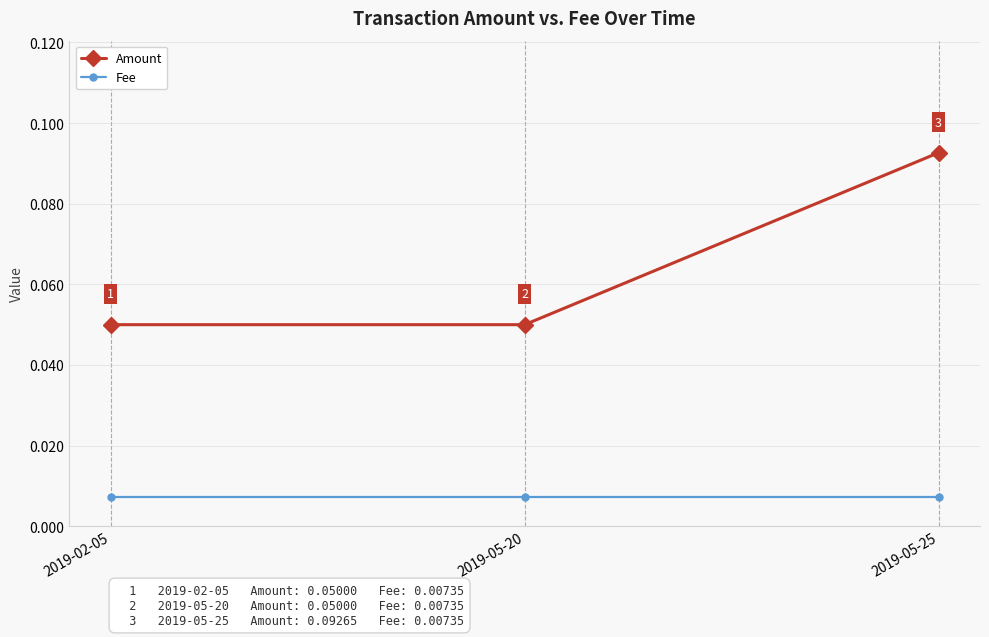

What is the label of the 1st point from the right?

2019-05-25